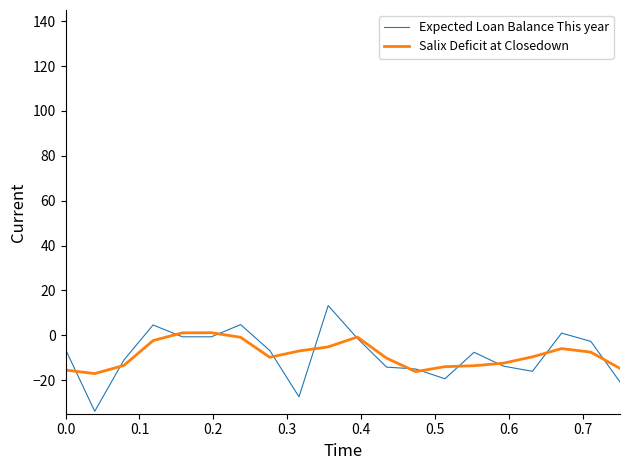

What is the highest value of the Expected Loan Balance This year series?

13.2